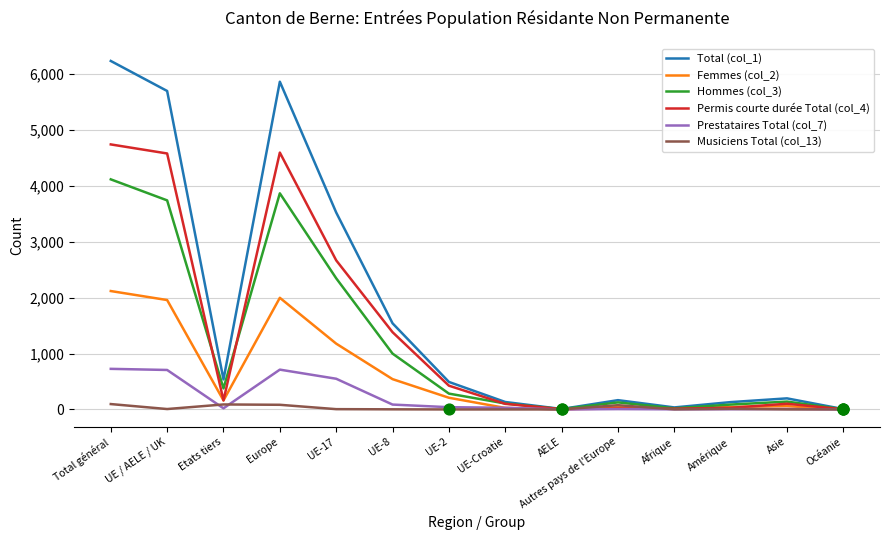

Which series has the largest total across all categories?

Total (col_1)